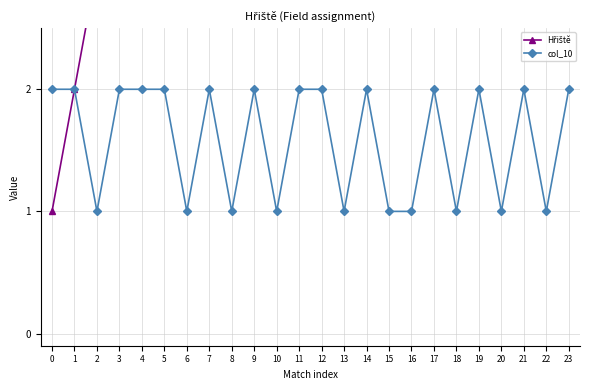

Is the value of Hřiště at 19 greater than the value of col_10 at 23?

Yes